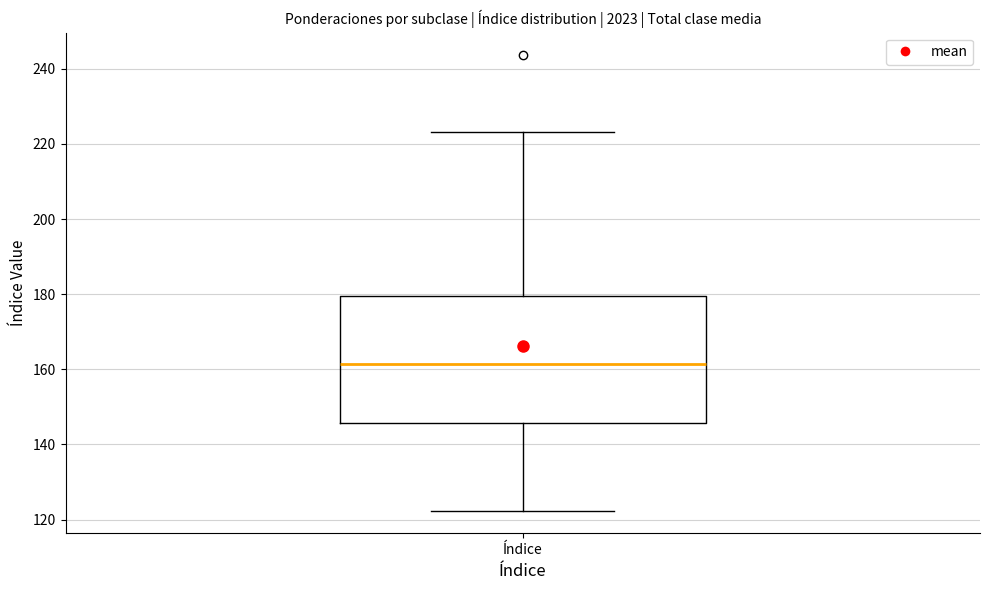

Transcribe this box plot: give where the median line is, the range the box spans, and where the two whiskers end, as read against the y-axis. The values are not printed on the chart, so give them approximately, as read against the axis.

median 162, box 146 to 180, whiskers 122 to 224